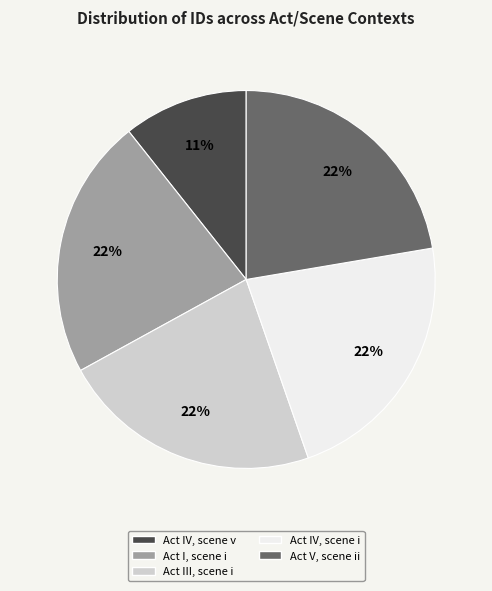

Which has a higher value, Act III, scene i or Act IV, scene v?

Act III, scene i